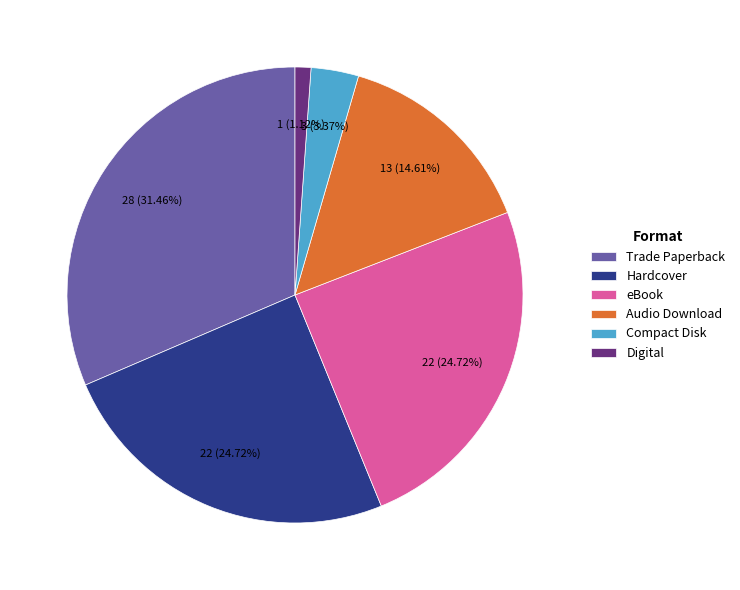

To the nearest percent, what portion does Hardcover represent?

25%